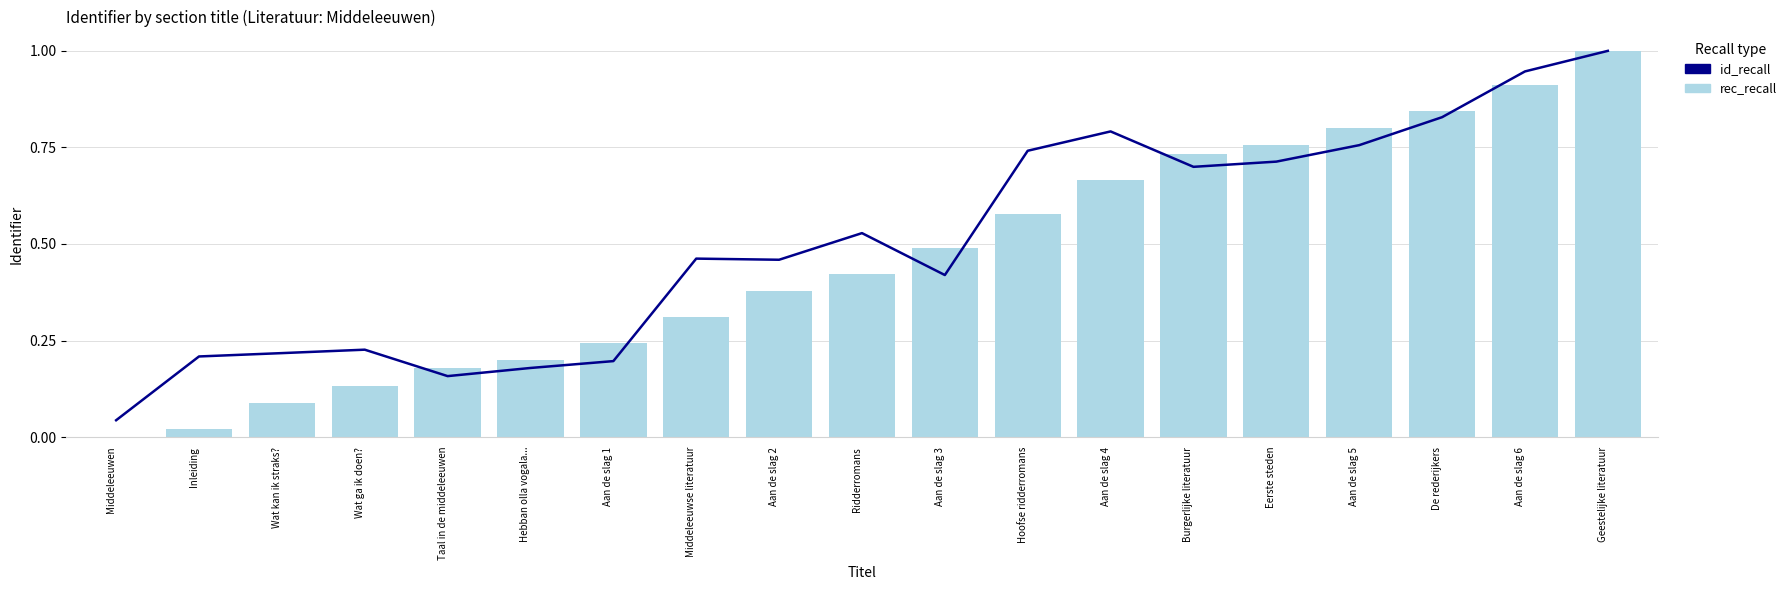

The rec_recall series shows 0.2 at Taal in de middeleeuwen. True or false?

True